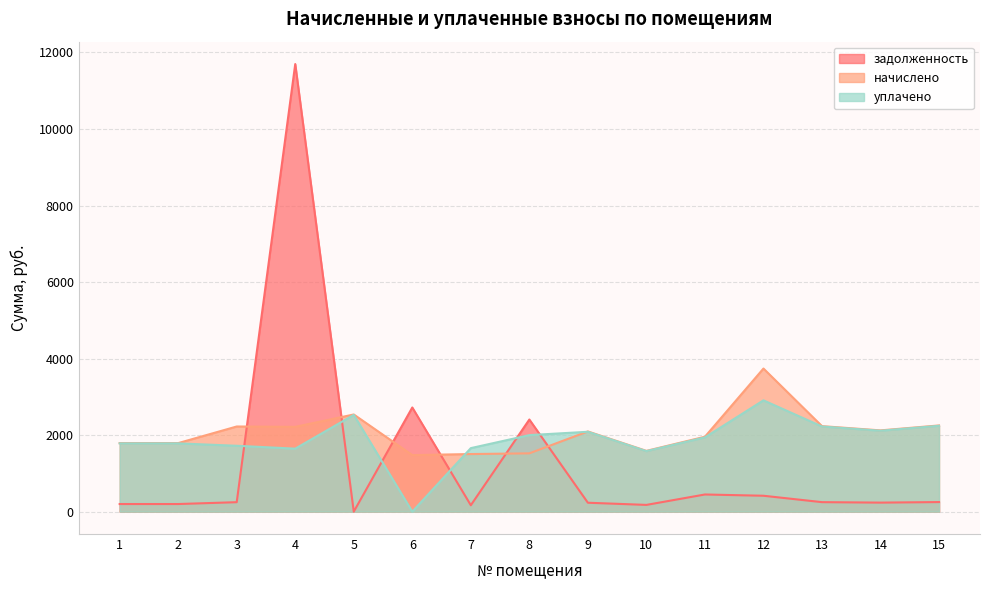

At 10, list the series in order from smallest to largest.

задолженность, уплачено, начислено